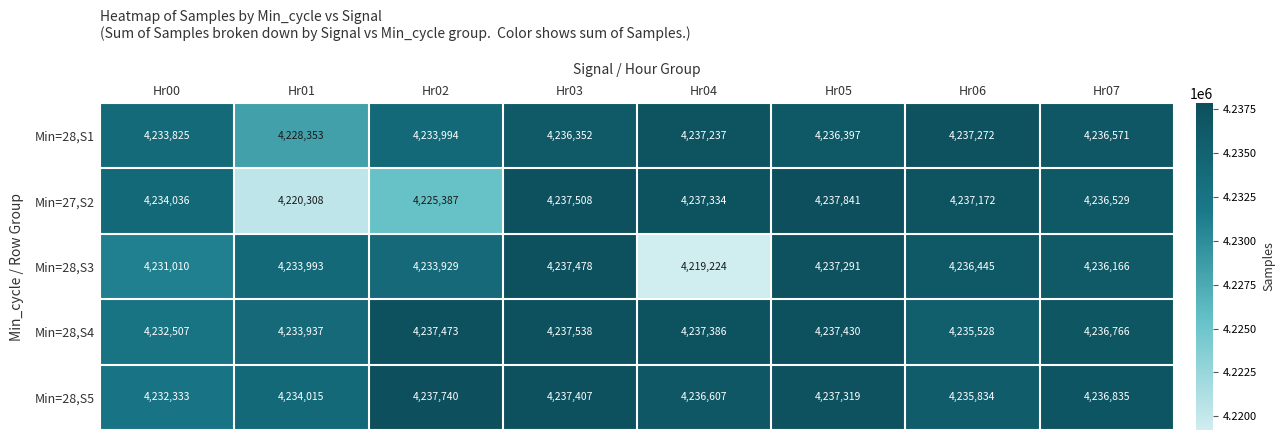

What is the total value across all series at Hr01?

21150606